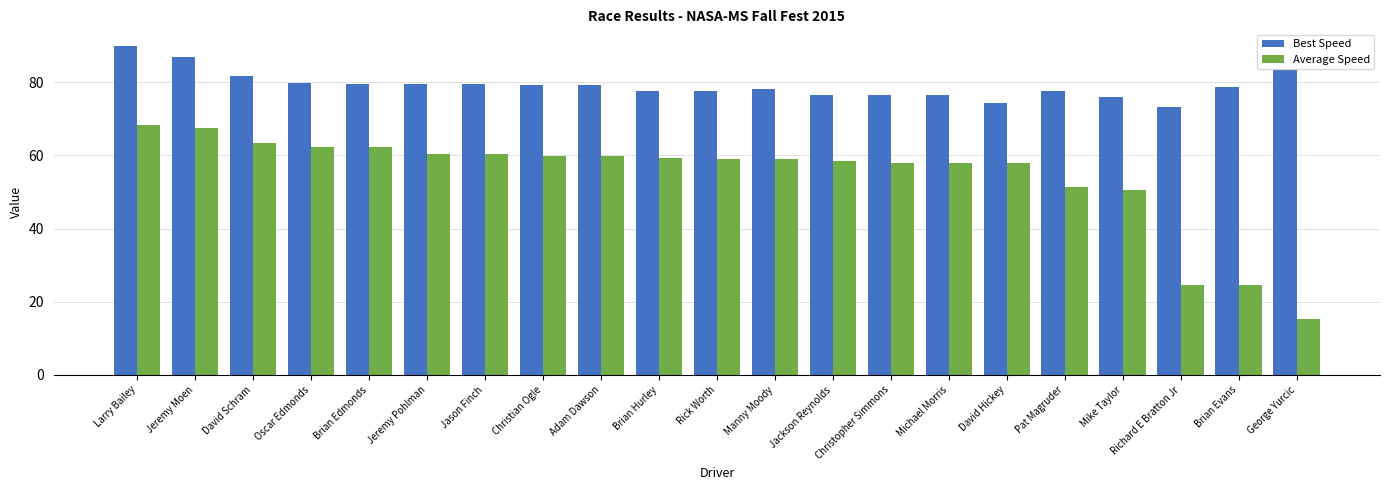

What is the minimum value shown in the chart?

15.3